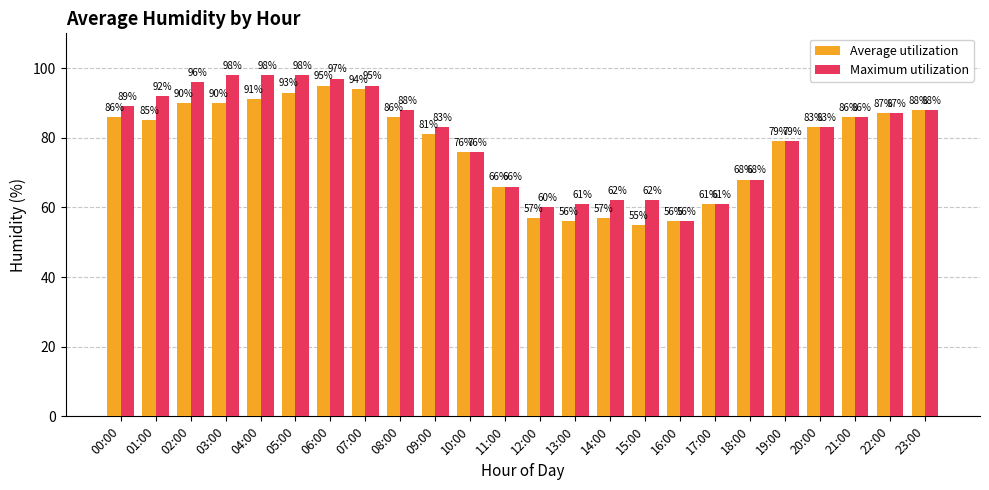

What is the difference between the maximum and minimum values in the Maximum utilization series?

42